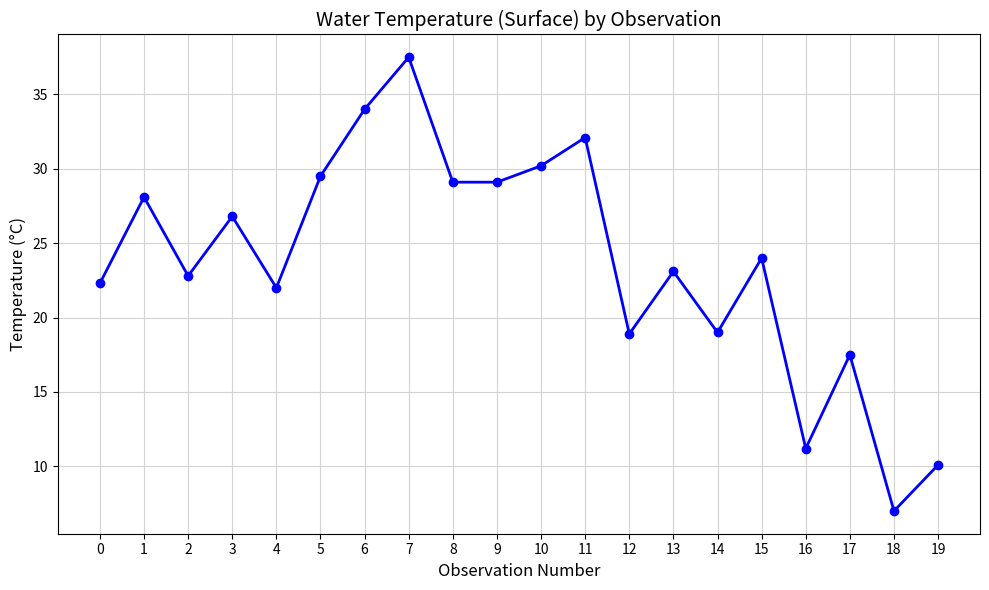

Count the number of categories in the chart.

20